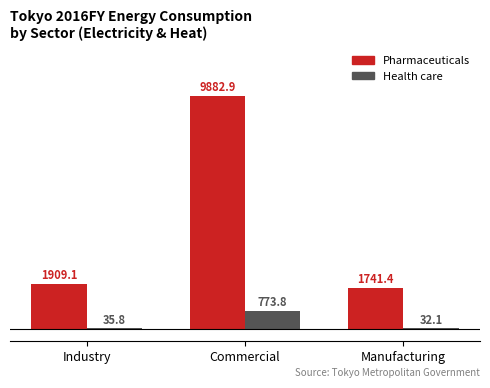

Reading right to left, extract all data points from this chart.

Pharmaceuticals: 1741.4	9882.9	1909.1
Health care: 32.1	773.8	35.8